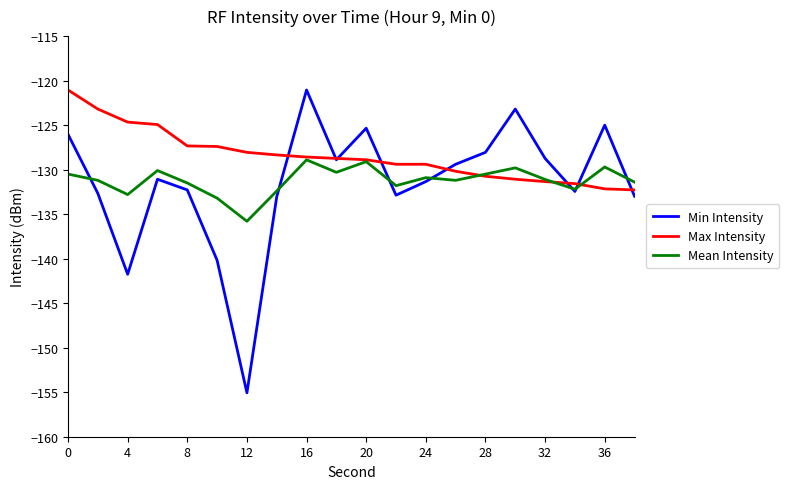

What is the maximum value shown in the chart?

-121.1